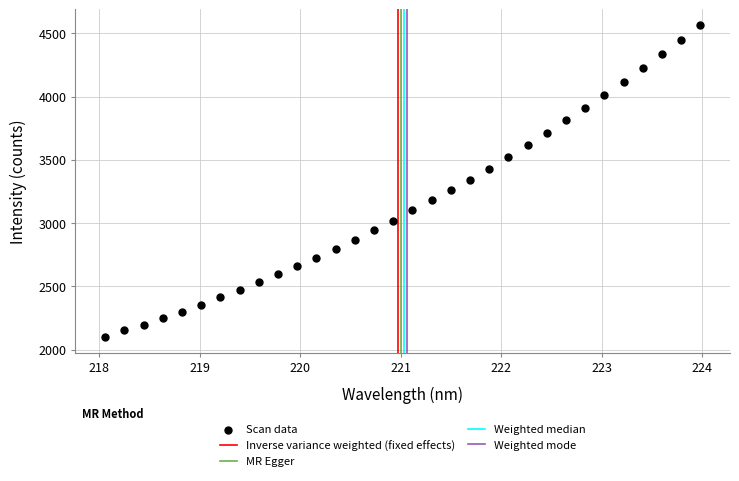

What is the range of Y values (max minus min)?

2466.4